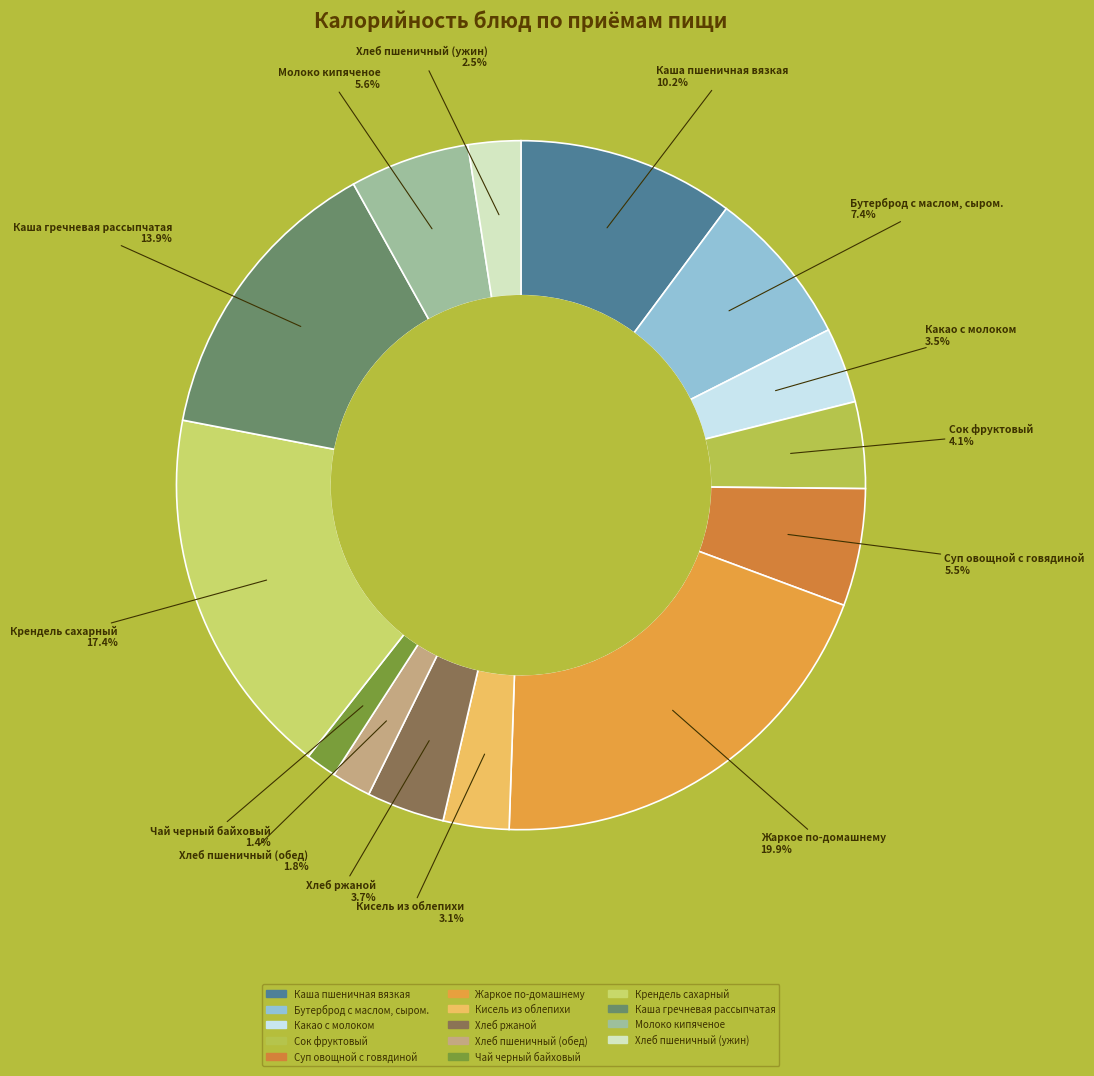

Is there any slice that represents more than half of the pie?

No